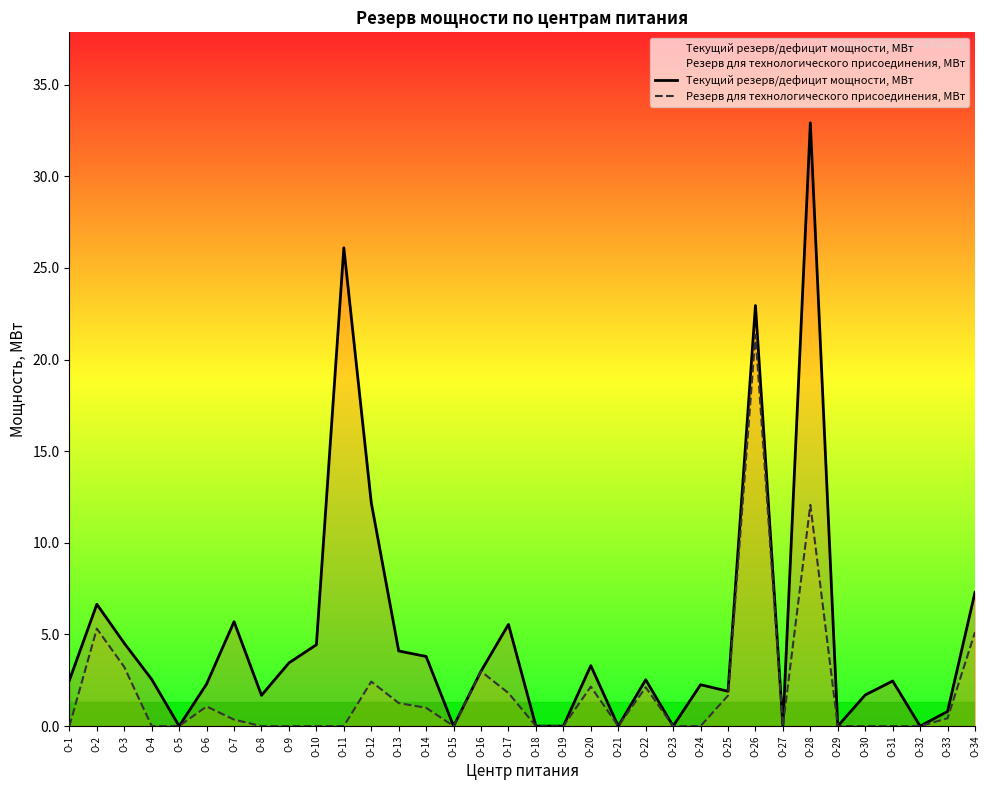

True or false: Резерв для технологического присоединения, МВт has a value of 4.9 at О-3.

False